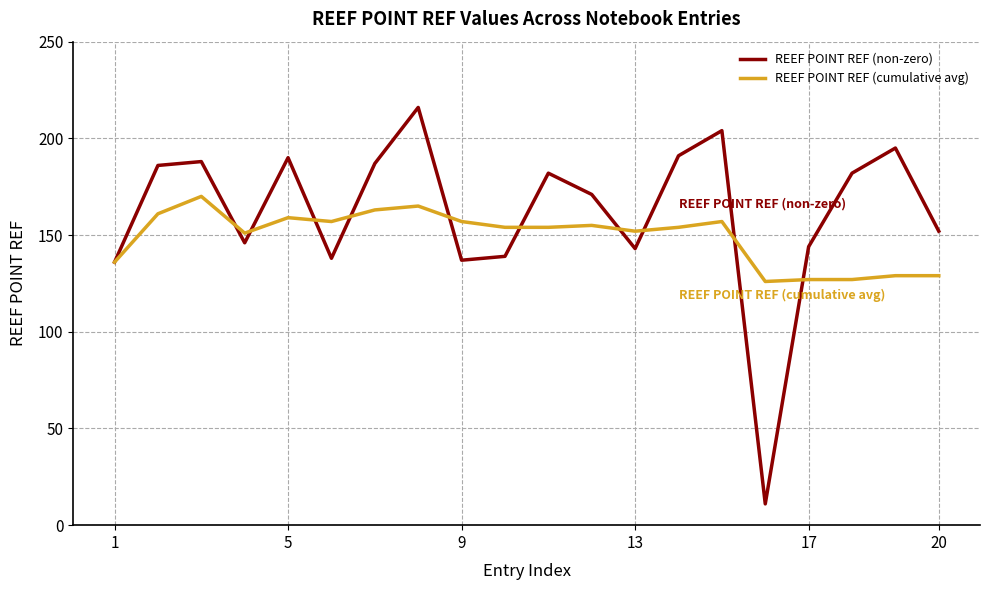

List the series in order of their peak value, lowest first.

REEF POINT REF (cumulative avg), REEF POINT REF (non-zero)